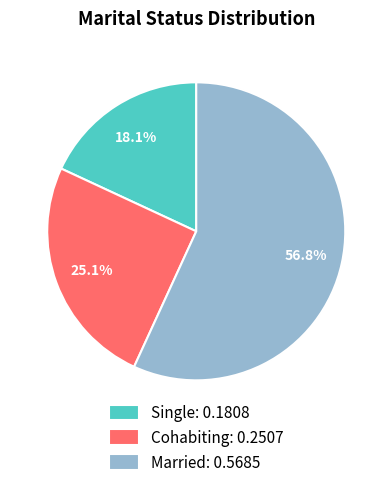

To the nearest percent, what is the difference between the Single and Cohabiting slice percentages?

7%